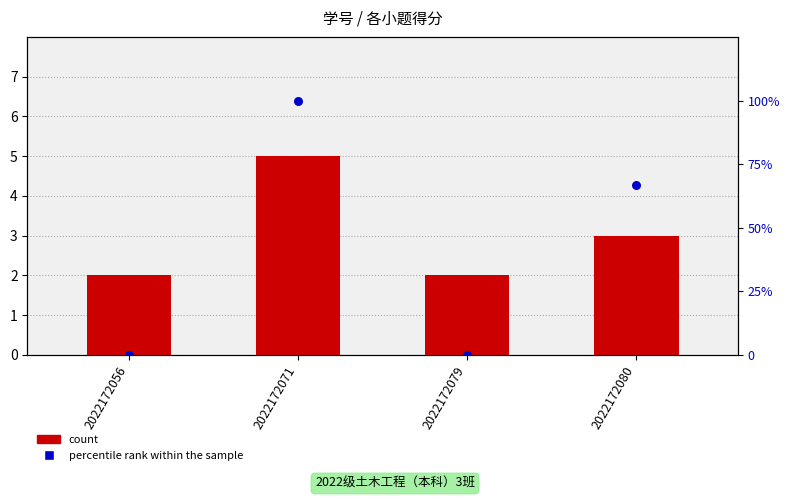

What are all the series names shown in the legend?

count, percentile rank within the sample